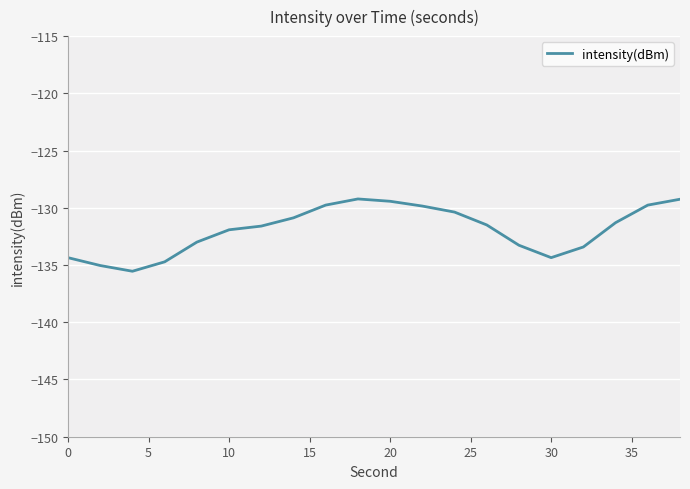

How many categories are shown in the chart?

20